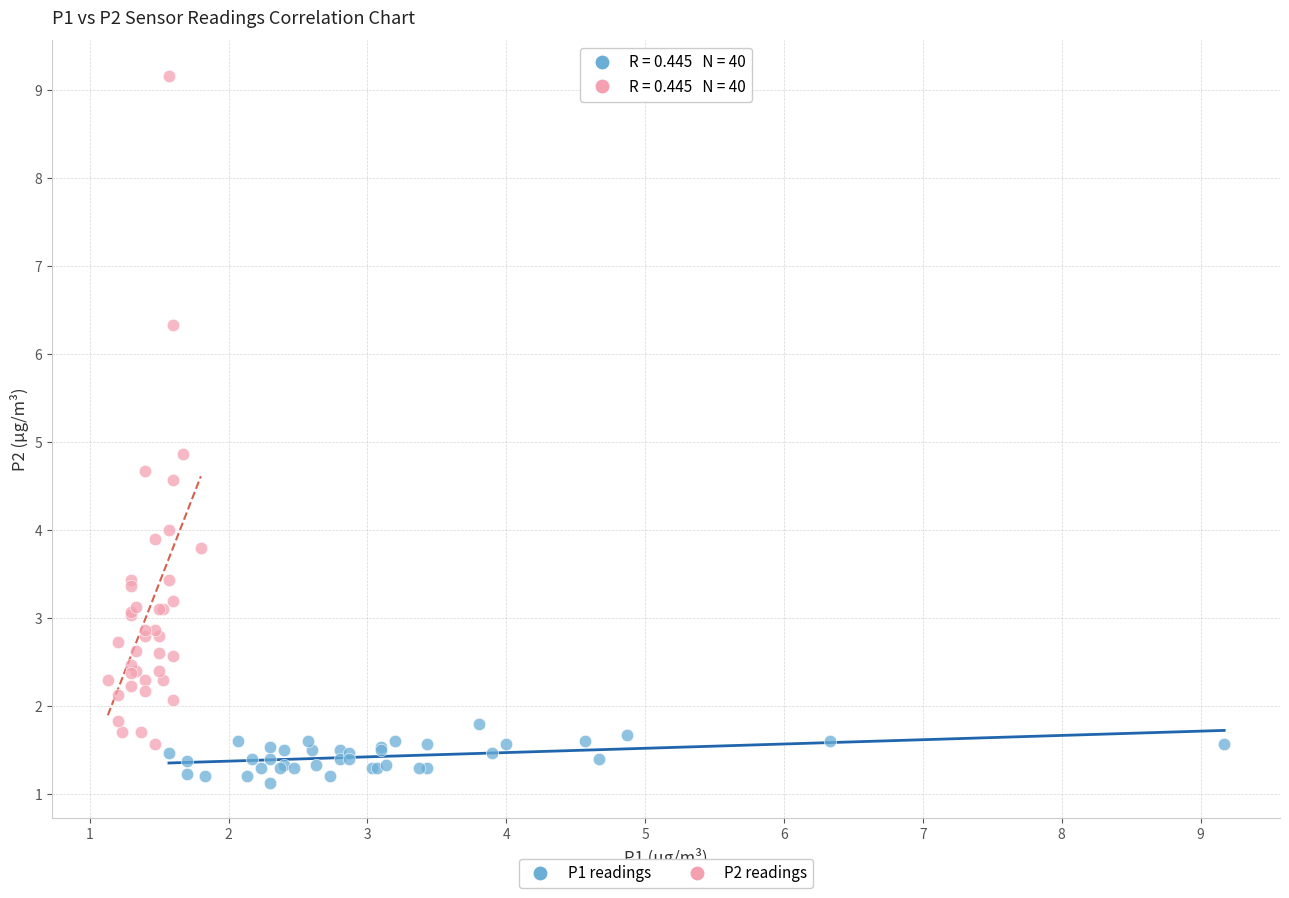

Which series has the largest Y range (max minus min)?

P2 readings